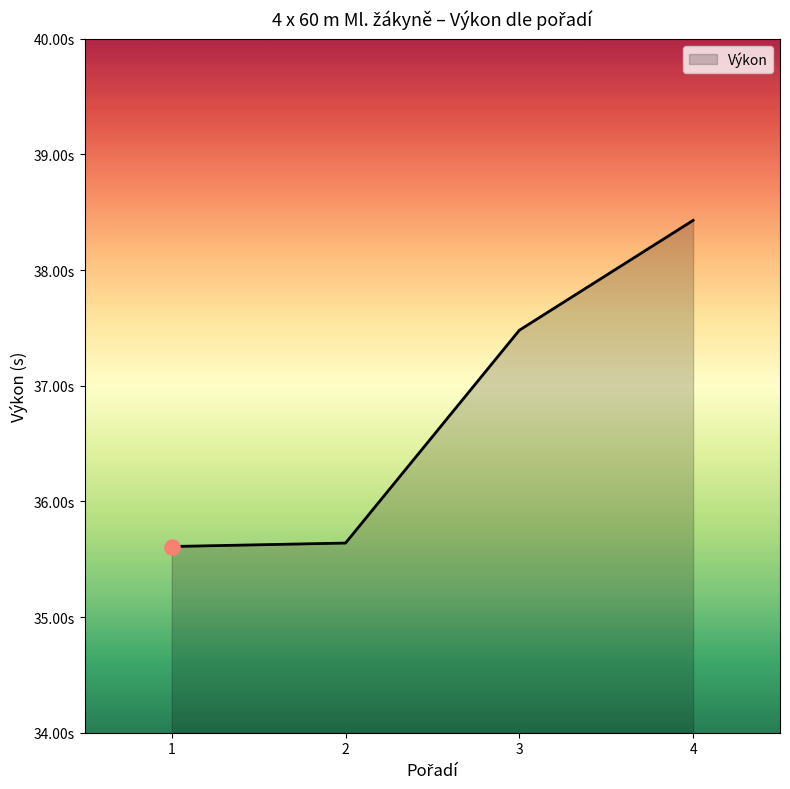

What is the ratio of the value at 3 to the value at 4?

1.0